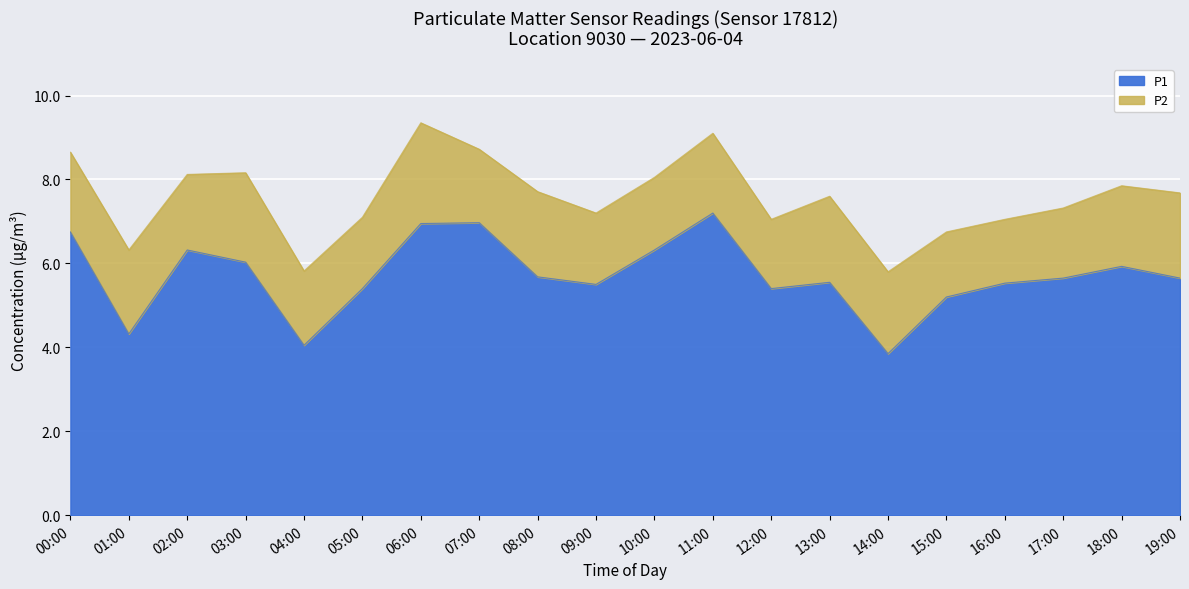

List the labels in order of value, largest first.

11:00, 07:00, 06:00, 00:00, 02:00, 10:00, 03:00, 18:00, 08:00, 17:00, 19:00, 13:00, 16:00, 09:00, 05:00, 12:00, 15:00, 01:00, 04:00, 14:00